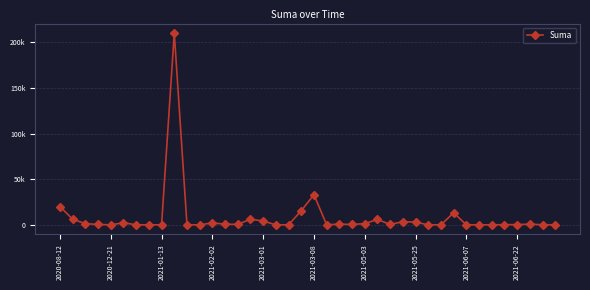

Reading left to right, transcribe all the data shown in this chart.

20000.0	6063.2	1350.0	350.0	0.0	2303.1	0.0	0.0	0.0	210000.0	0.0	0.0	2100.0	700.0	516.9	6178.4	4102.0	0.0	0.0	15473.7	33000.0	1.0	800.0	363.2	1350.0	5857.5	350.0	3500.0	2937.5	0.0	0.0	13200.0	9.6	19.0	1.0	120.0	300.0	684.0	81.6	0.0